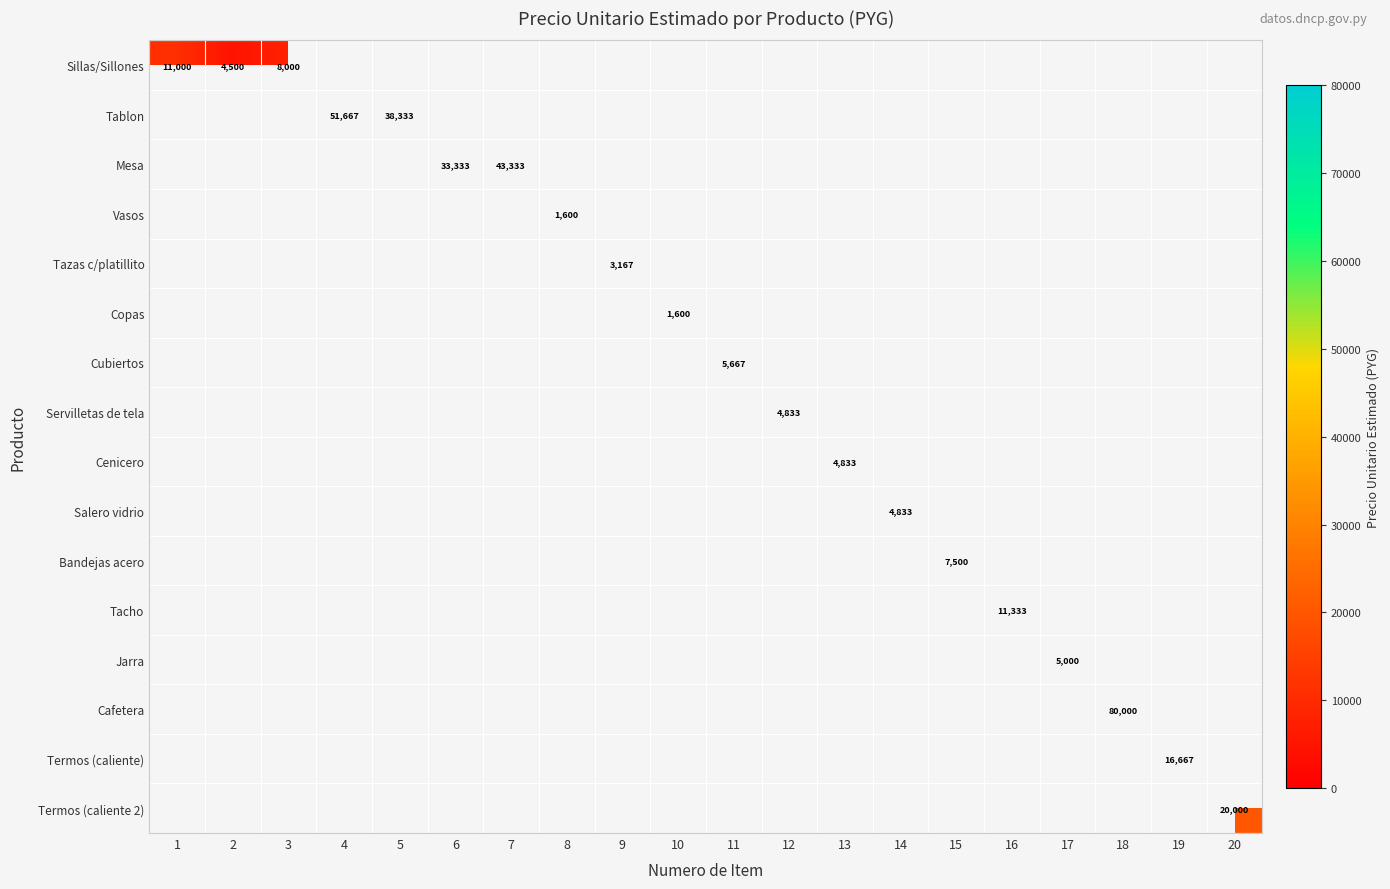

Is it true that Termos (caliente) equals 5613 at 19?

False